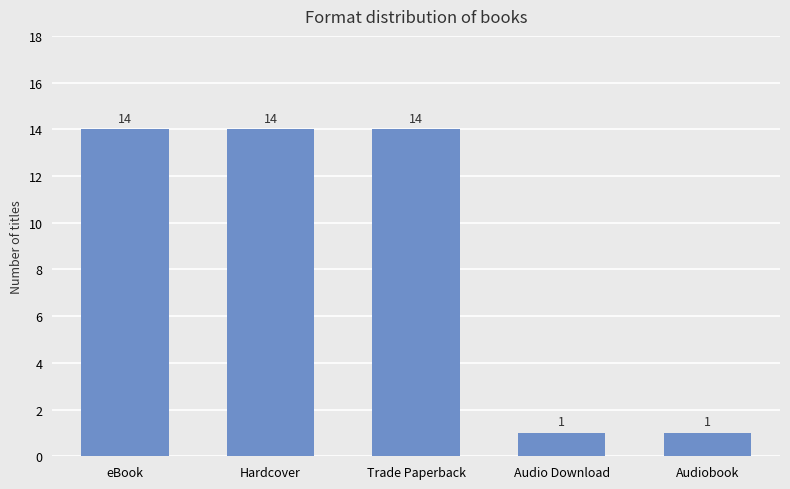

What is the change in value from Trade Paperback to Audio Download?

-13